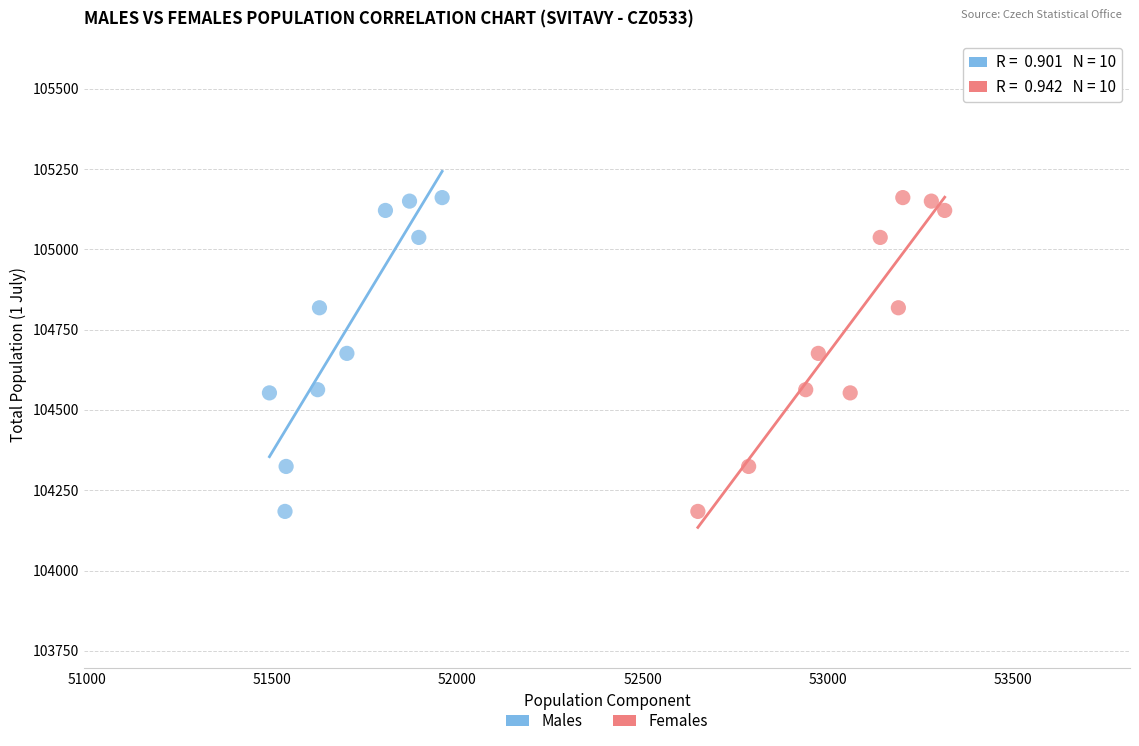

What are all the series names shown in the legend?

Males, Females